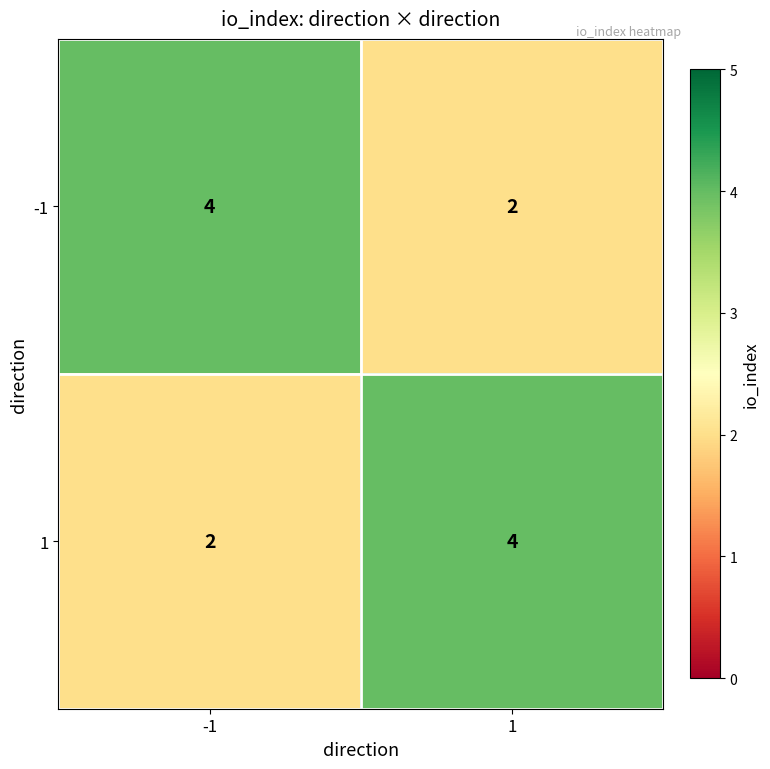

What is the average value of the 1 series?

3